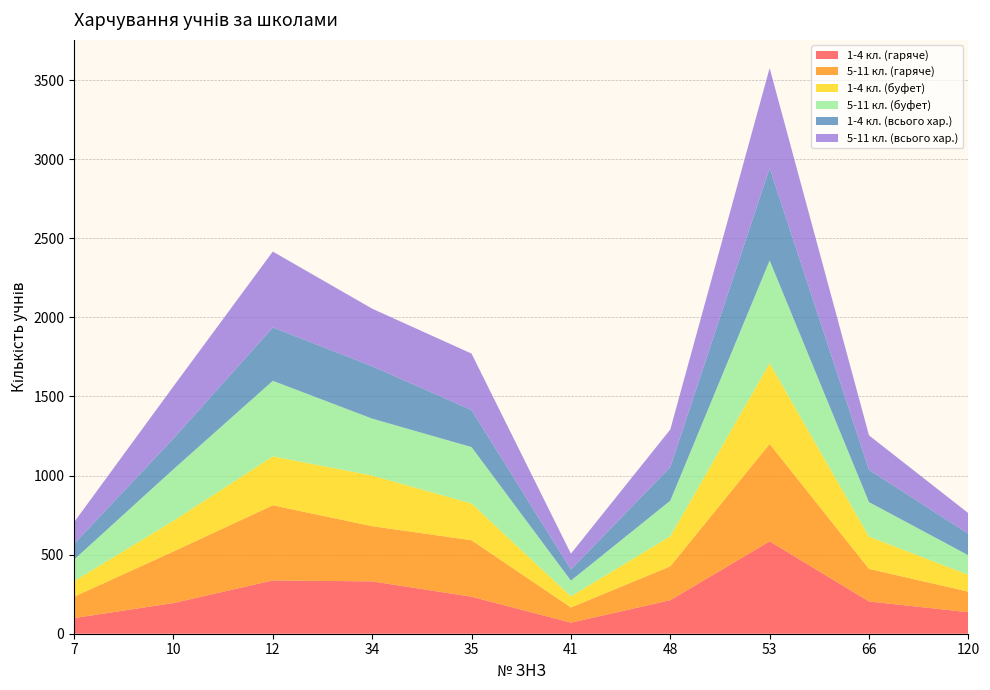

Reading right to left, what are all the values shown in this chart?

1-4 кл. (гаряче): 136	204	584	212	70	234	331	337	194	99
5-11 кл. (гаряче): 130	206	616	214	96	357	349	475	326	135
1-4 кл. (буфет): 106	204	510	190	70	232	320	309	194	98
5-11 кл. (буфет): 124	218	650	225	100	357	360	478	326	137
1-4 кл. (всього хар.): 136	204	584	212	70	234	331	337	194	99
5-11 кл. (всього хар.): 130	218	632	238	100	357	364	480	330	137